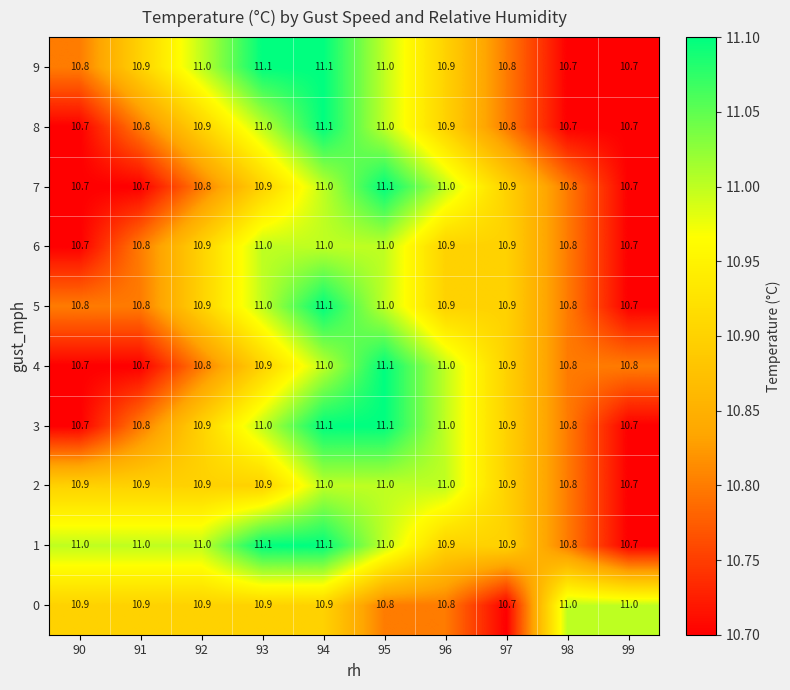

What is the sum of all 7 values?

108.6